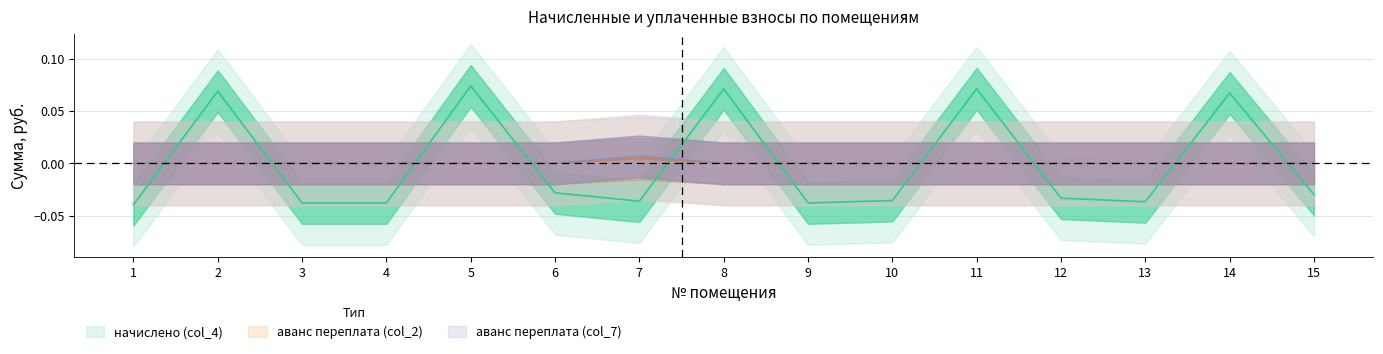

True or false: аванс переплата (col_2) and начислено (col_4) intersect in this chart.

True